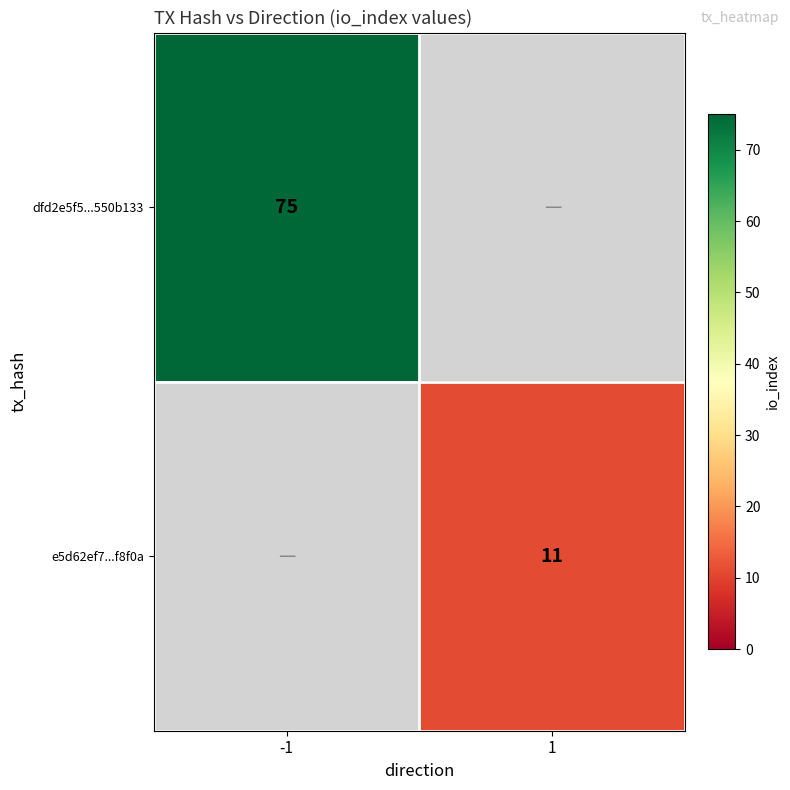

Which has a higher value, 1 or -1?

-1